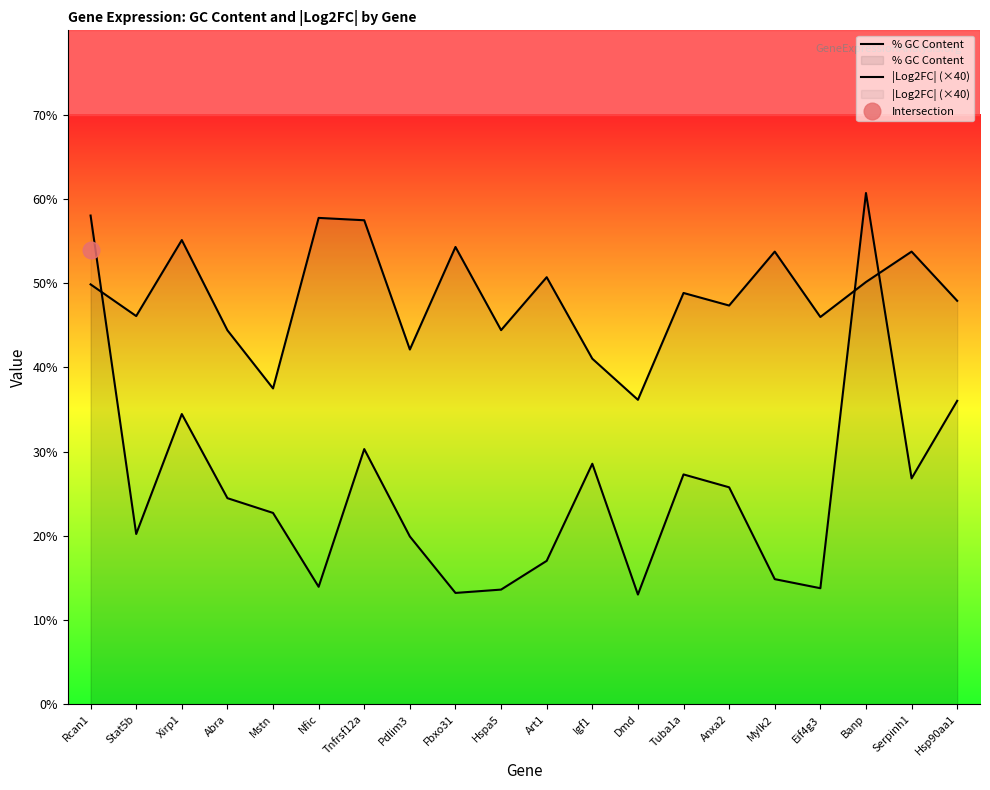

What is the difference between the highest and lowest values at Eif4g3?

32.2